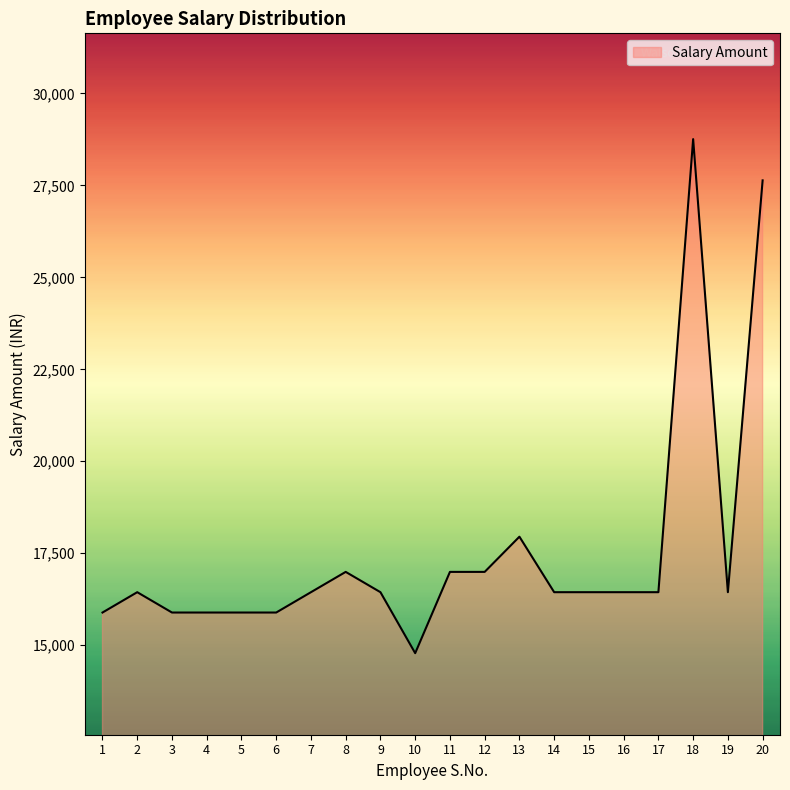

What is the change in value from 8 to 14?

-552